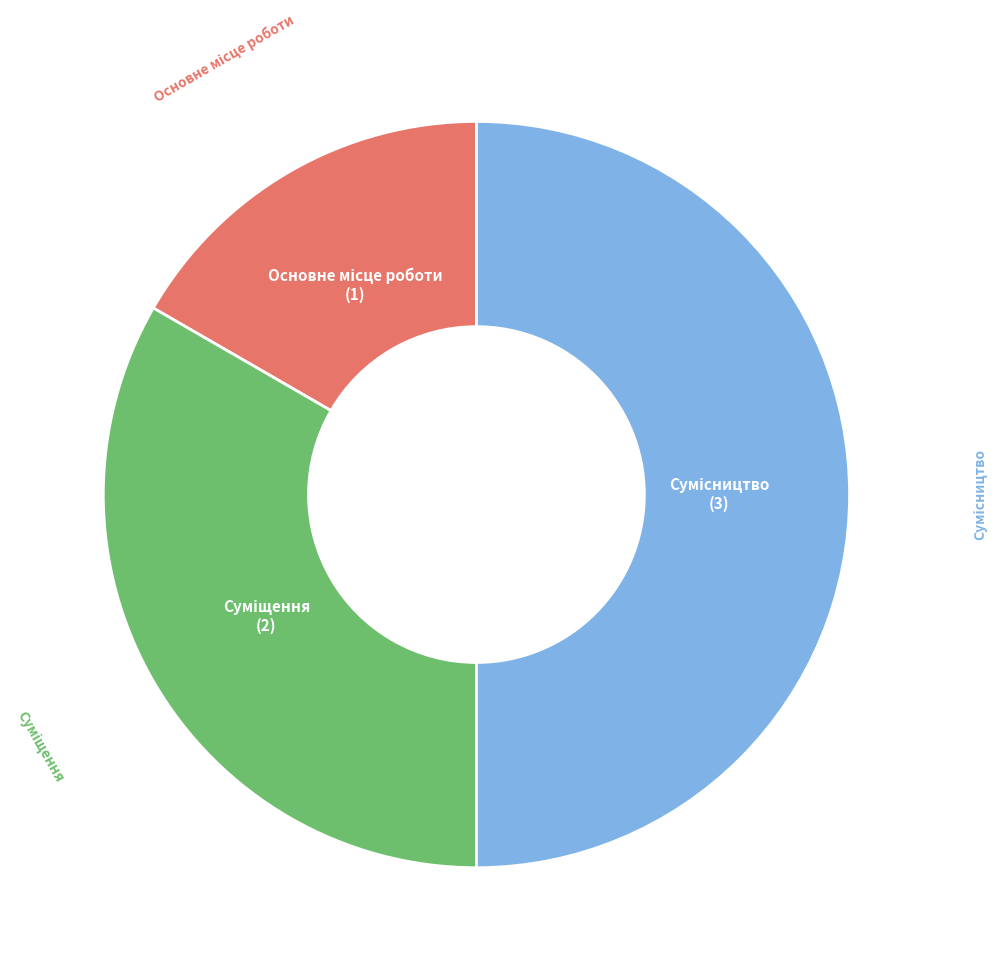

Which category has the biggest portion of the pie?

Сумісництво